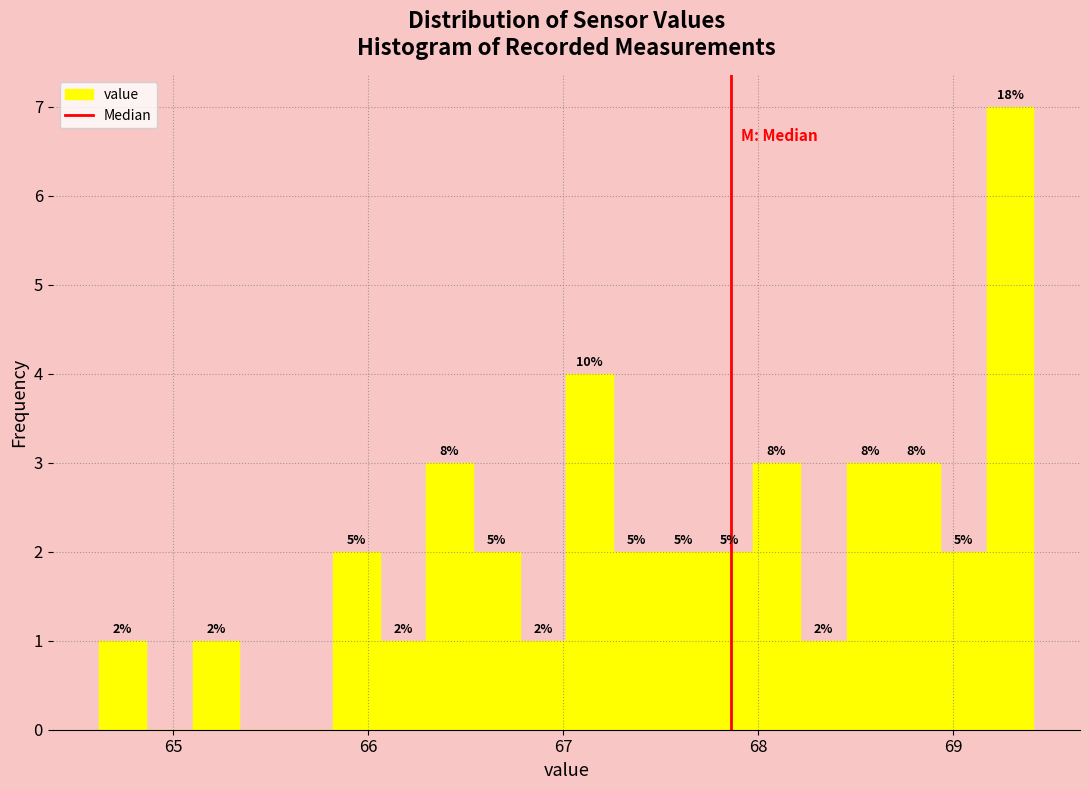

Around what value on the x-axis is the tallest bar? Give the approximate position of its centre, as read against the axis.

69.3